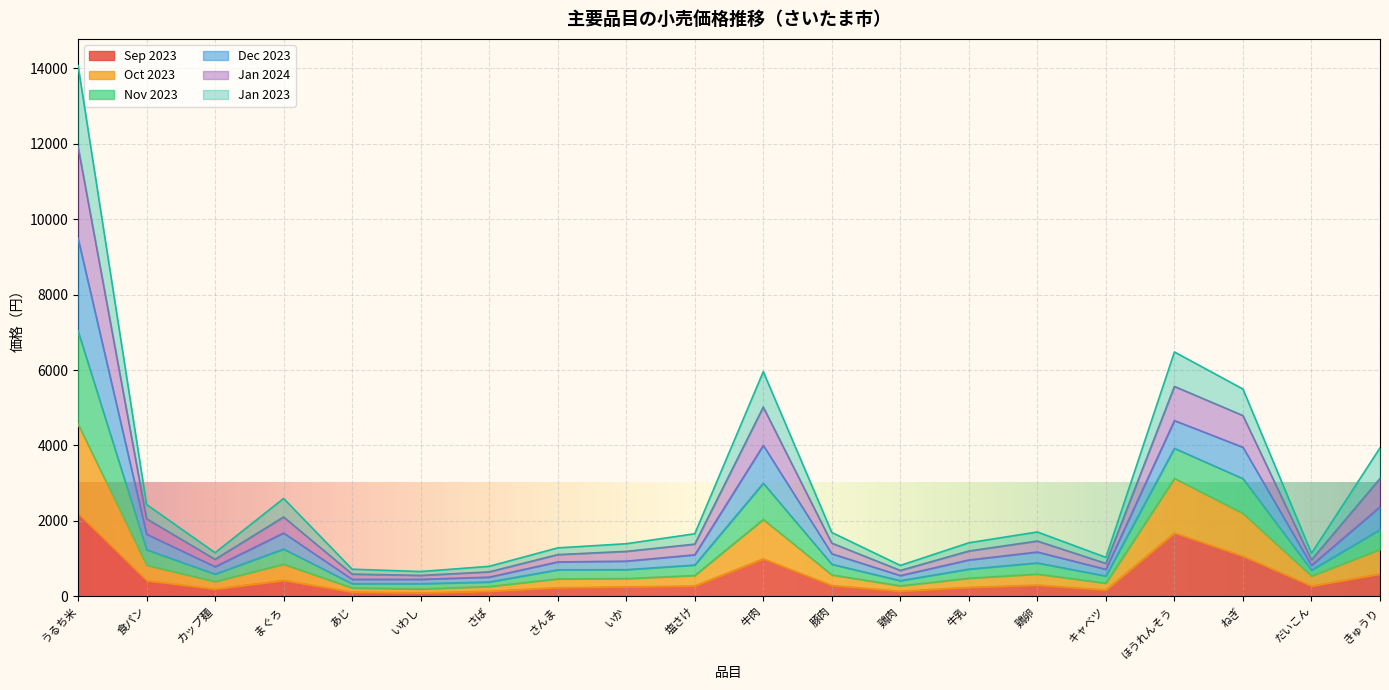

At how many categories does at least one series exceed 7230?

1